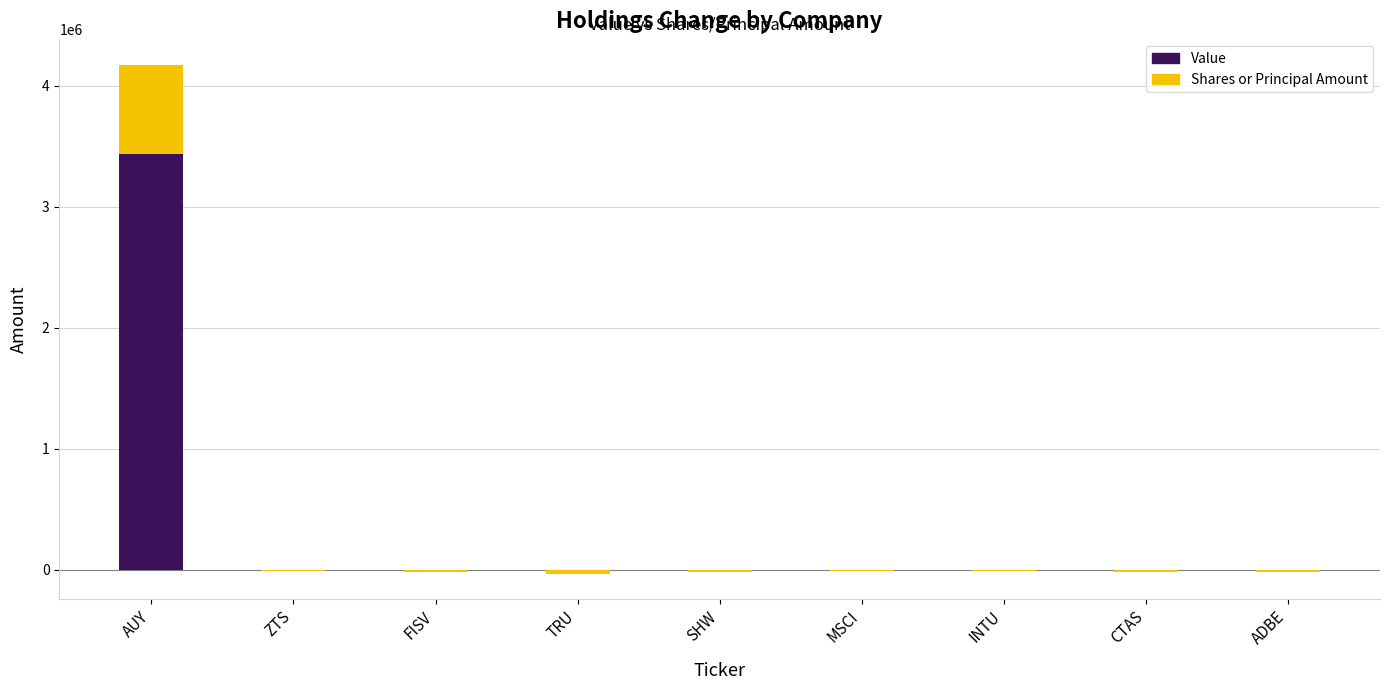

True or false: Shares or Principal Amount has a value of -41979 at TRU.

False